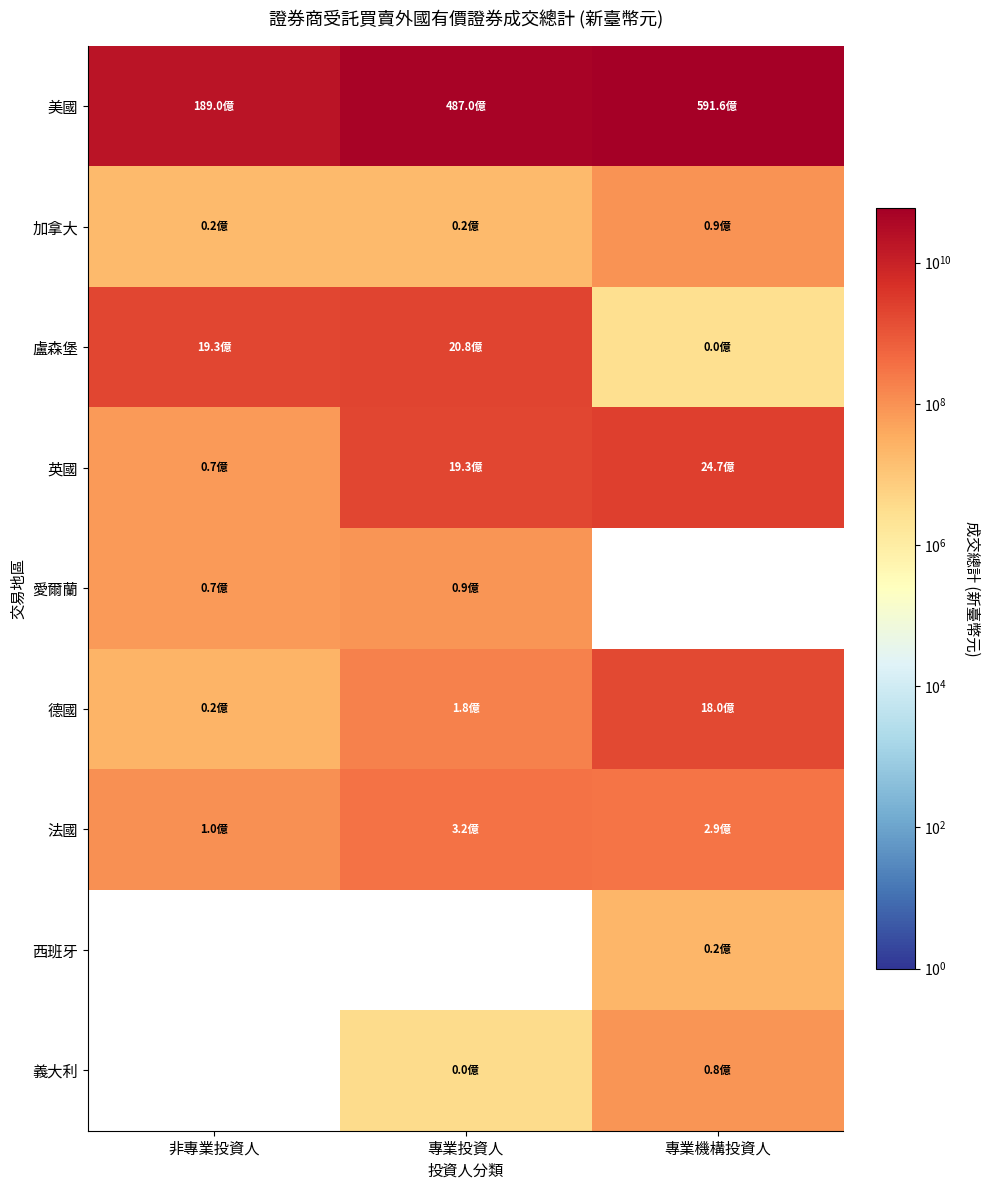

Between 非專業投資人 and 專業投資人, which series saw the biggest shift?

美國